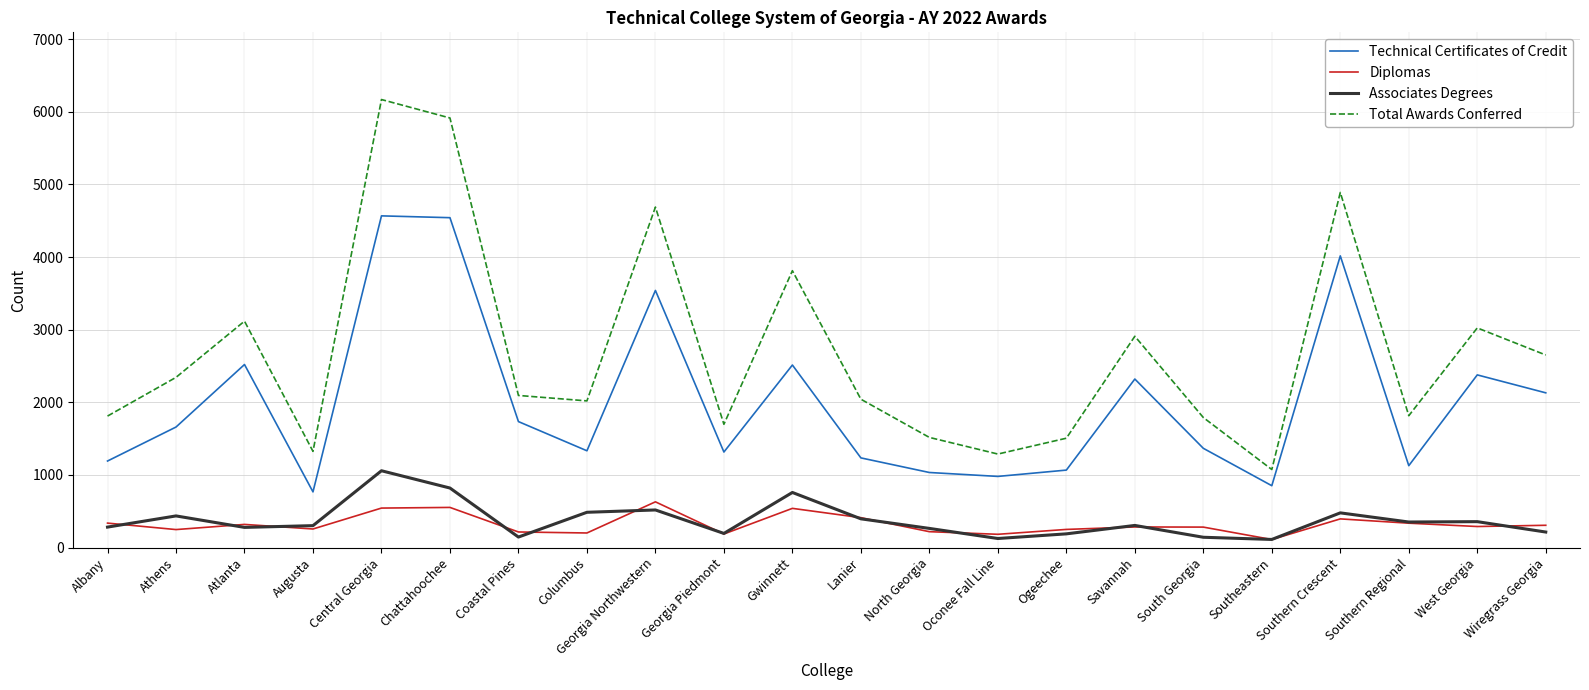

At which label does Total Awards Conferred first exceed 2095?

Athens